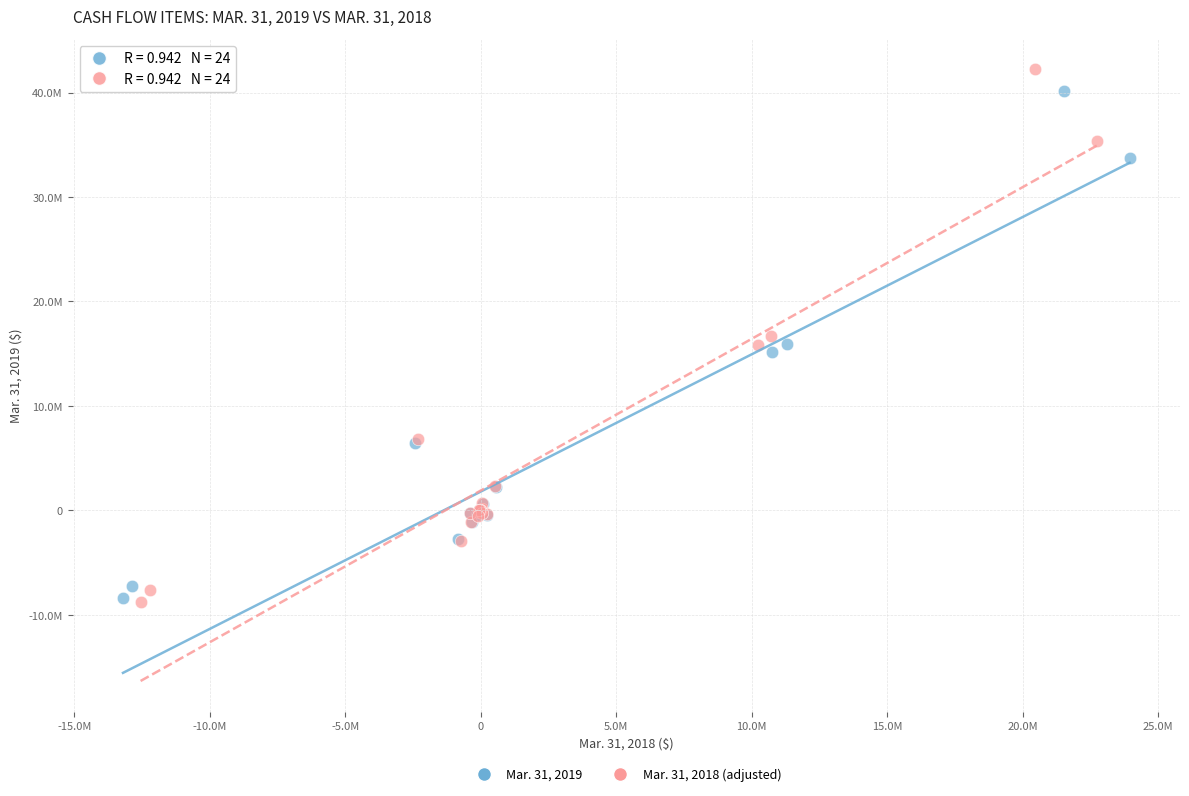

Which series contains the highest Y value?

Mar. 31, 2018 (adjusted)